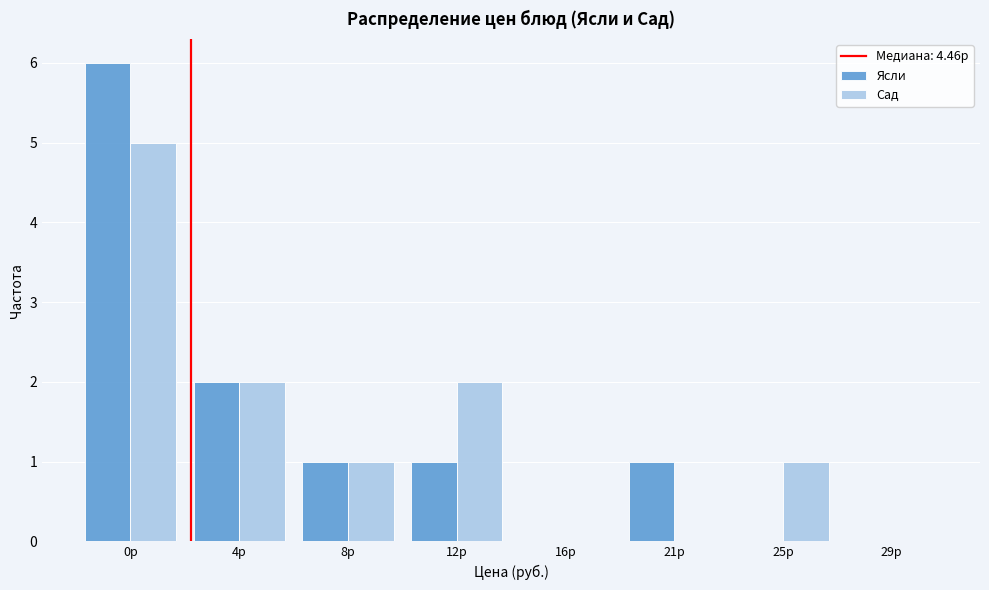

Reading left to right, transcribe all the data shown in this chart.

Ясли: 0р=6	4р=2	8р=1	12р=1	16р=0	21р=1	25р=0	29р=0
Сад: 0р=5	4р=2	8р=1	12р=2	16р=0	21р=0	25р=1	29р=0